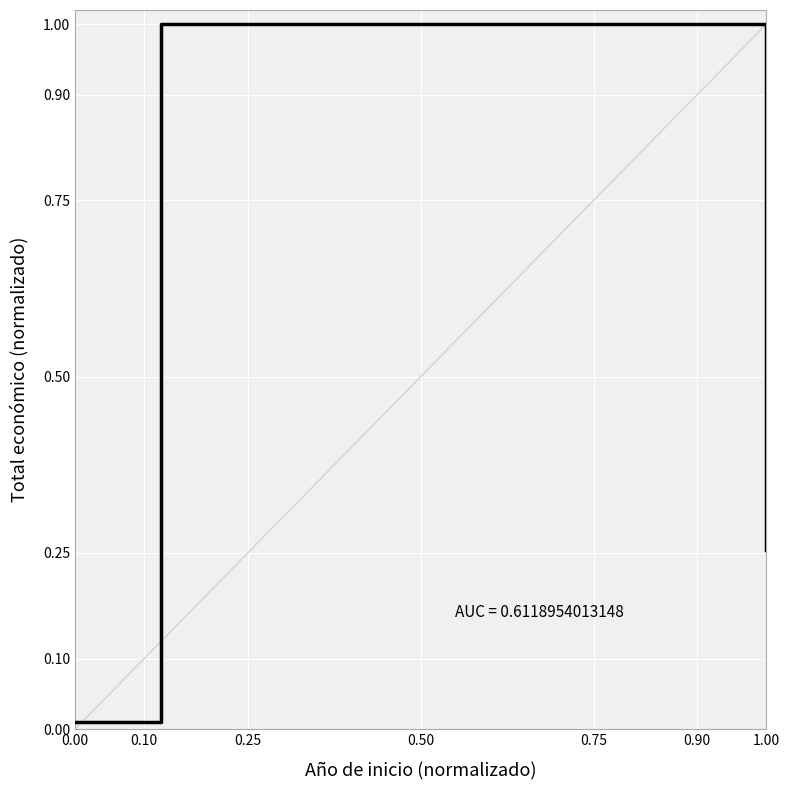

What is the sum of all values?

1.3